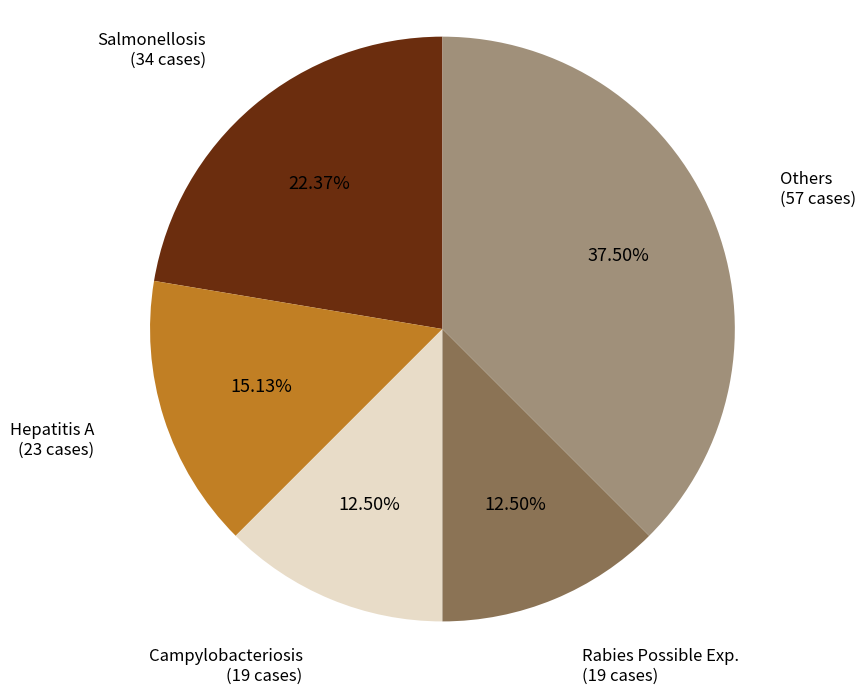

Does any single category account for the majority?

No